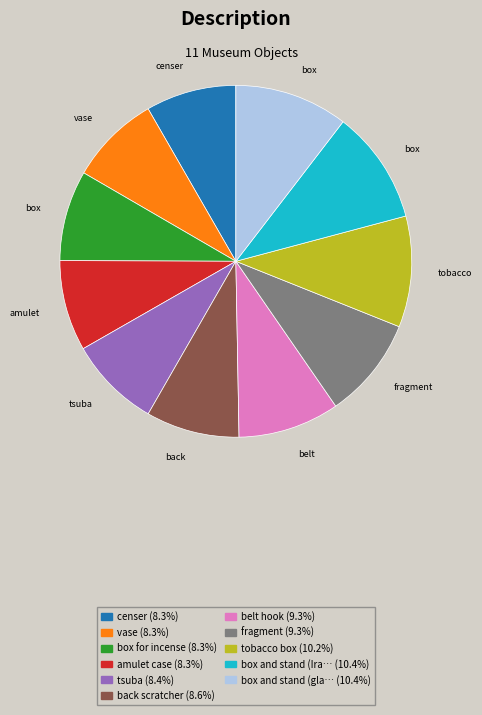

Does any single category account for the majority?

No